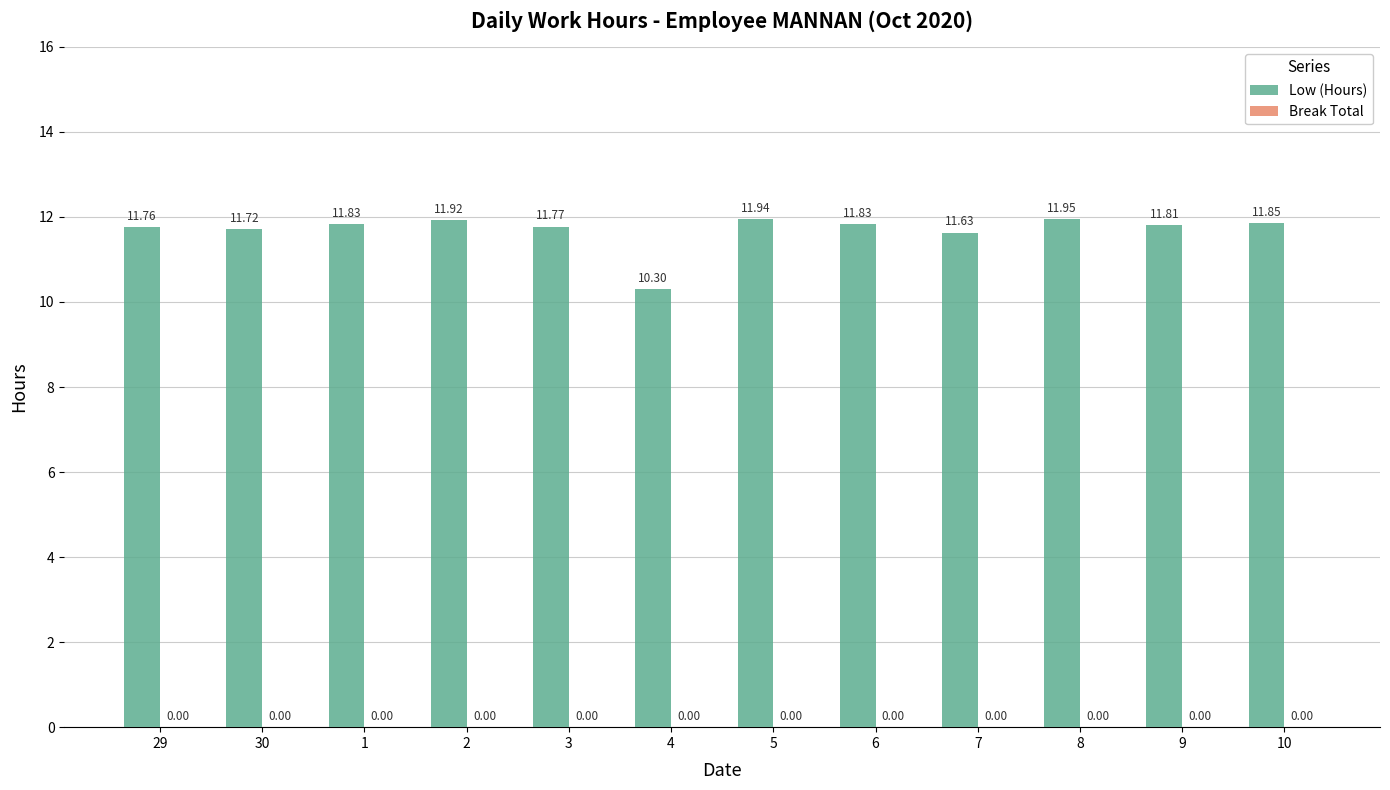

What is the change in value from 2 to 4?

-1.6